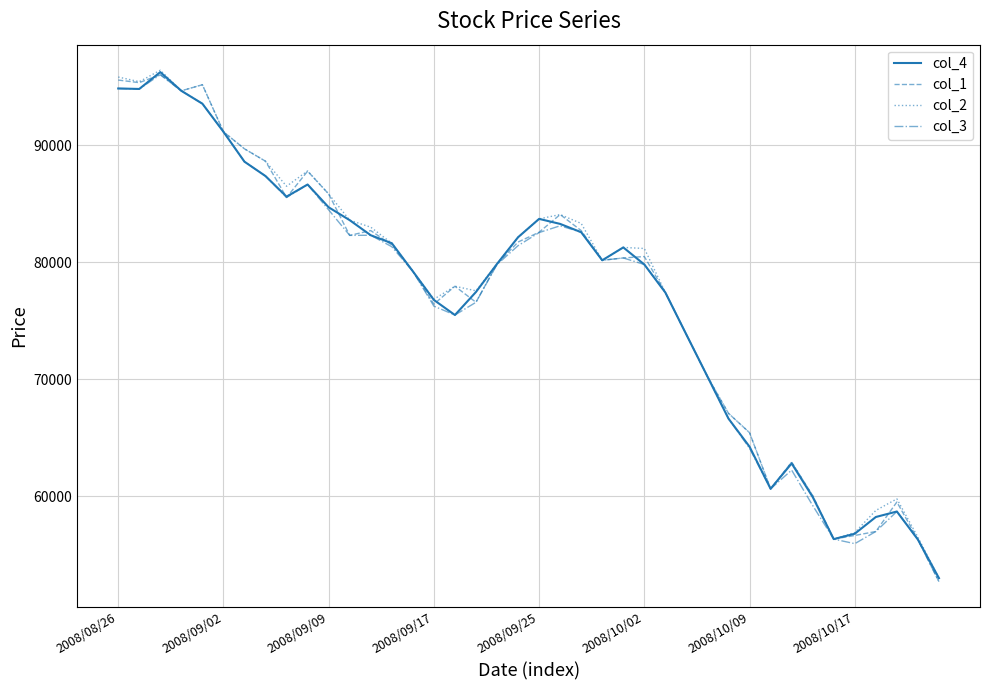

What is the greatest value displayed?

96420